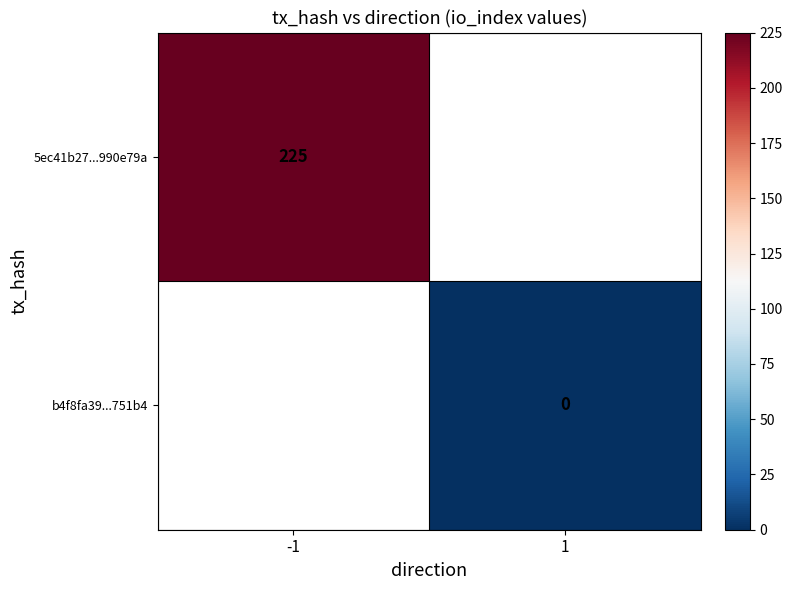

Which category has the highest value across all series?

-1